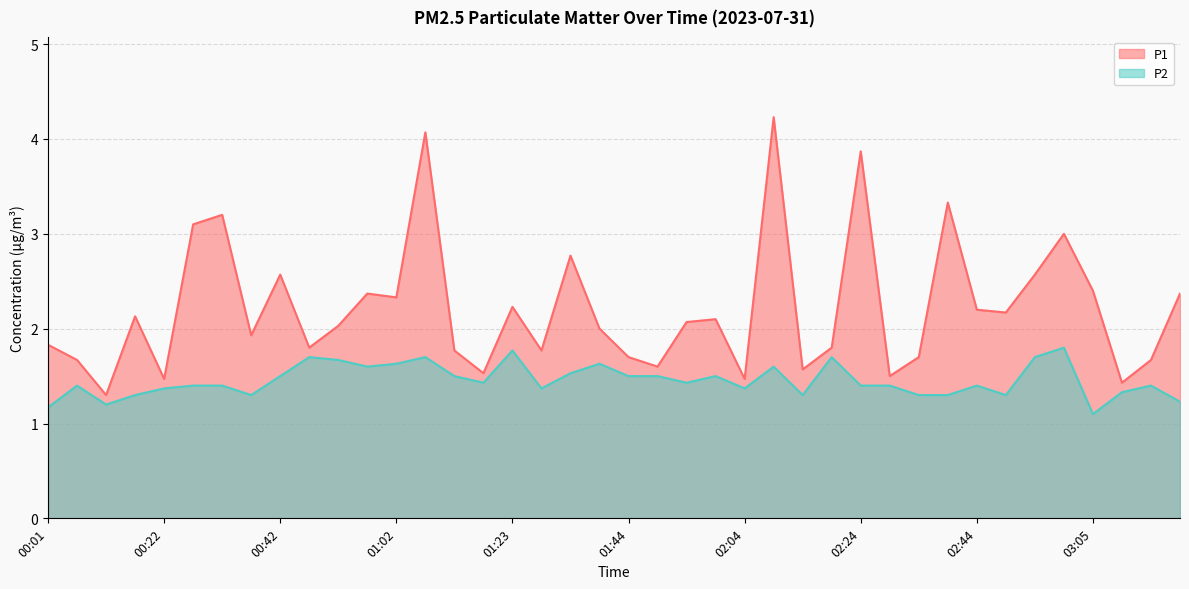

What is the value of the P2 point at the 18th from the left?

1.4